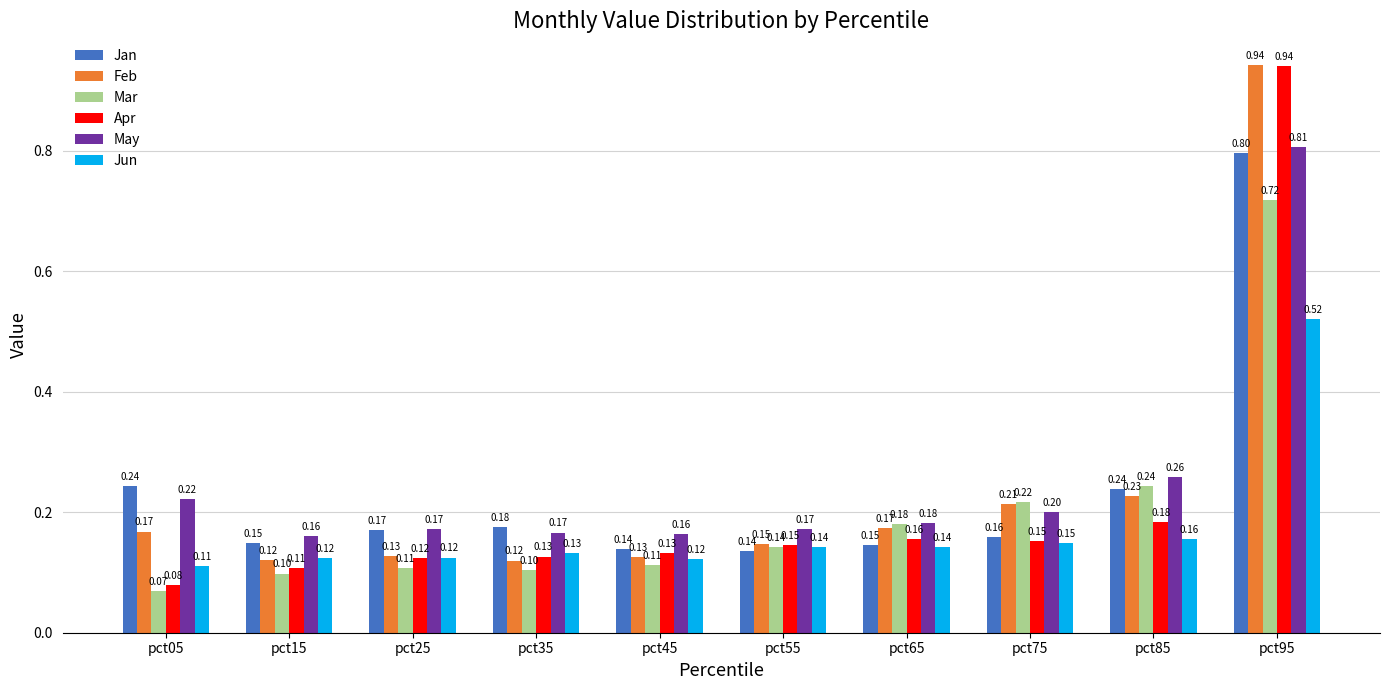

At how many categories does at least one series exceed 0?

10